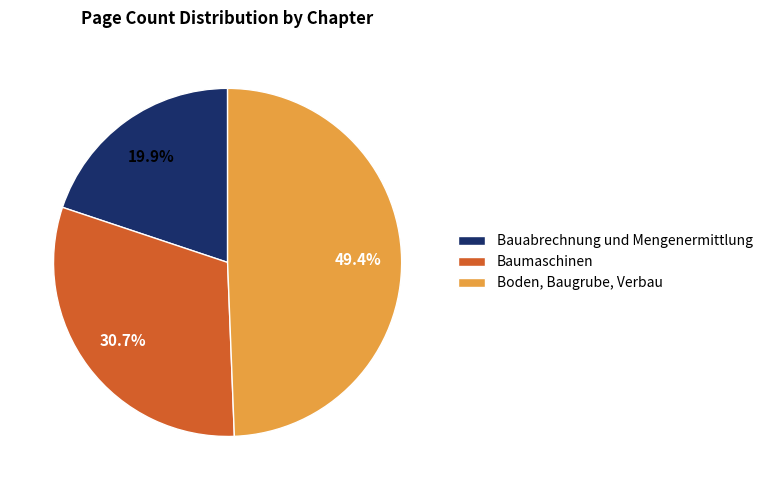

Rank the categories by value from lowest to highest.

Bauabrechnung und Mengenermittlung, Baumaschinen, Boden, Baugrube, Verbau